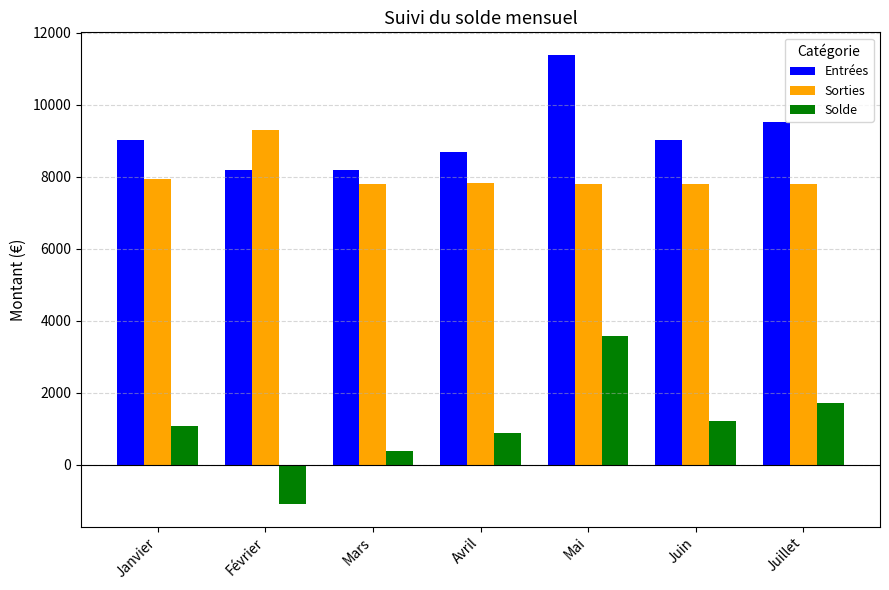

How many positive values does the Solde series have?

6